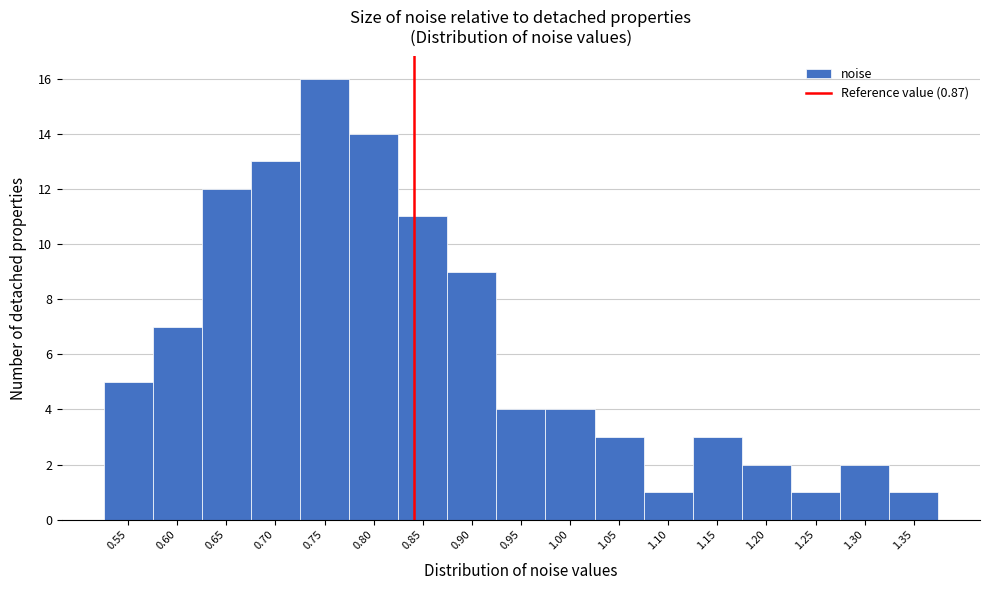

Reading left to right, transcribe all the data shown in this chart.

5	7	12	13	16	14	11	9	4	4	3	1	3	2	1	2	1